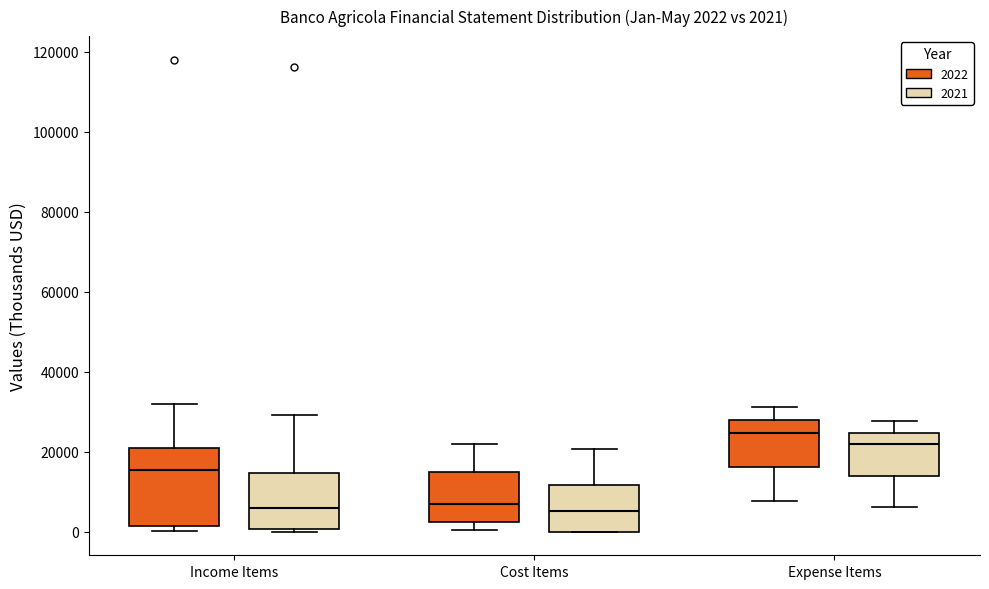

Which box has the highest median line?

Expense Items (2022)